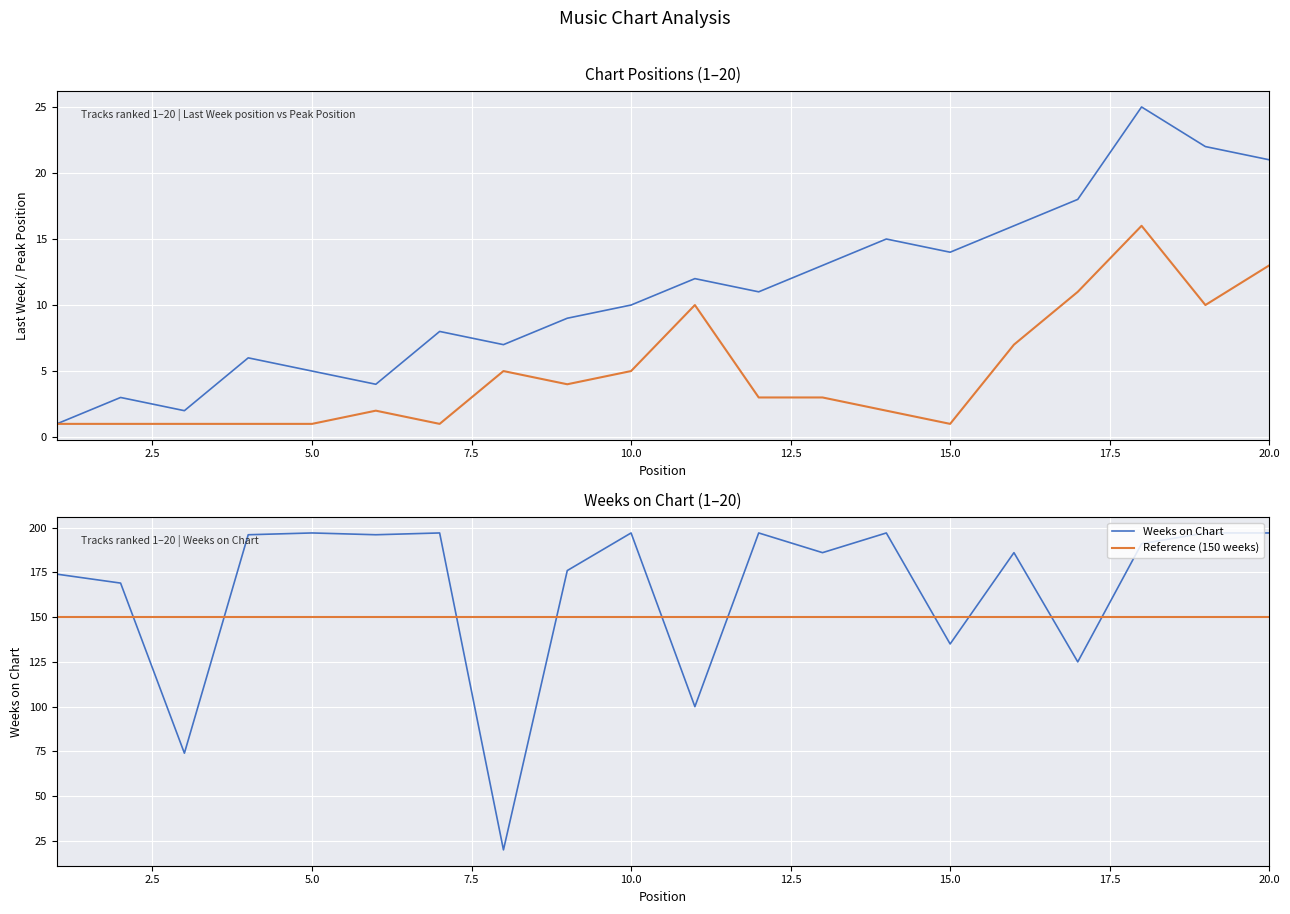

Which series ends up on top after the final intersection of Reference (150 weeks) and Weeks on Chart?

Weeks on Chart